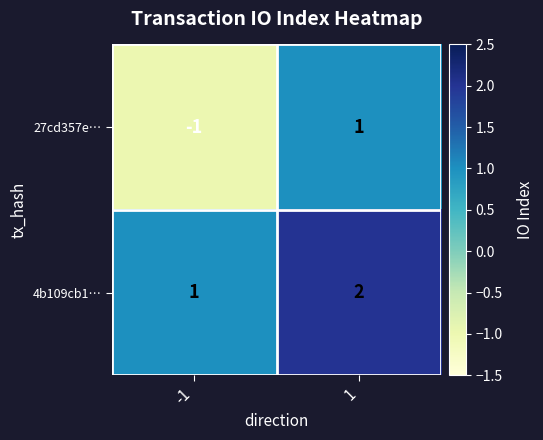

What is the total value across all series at 1?

3